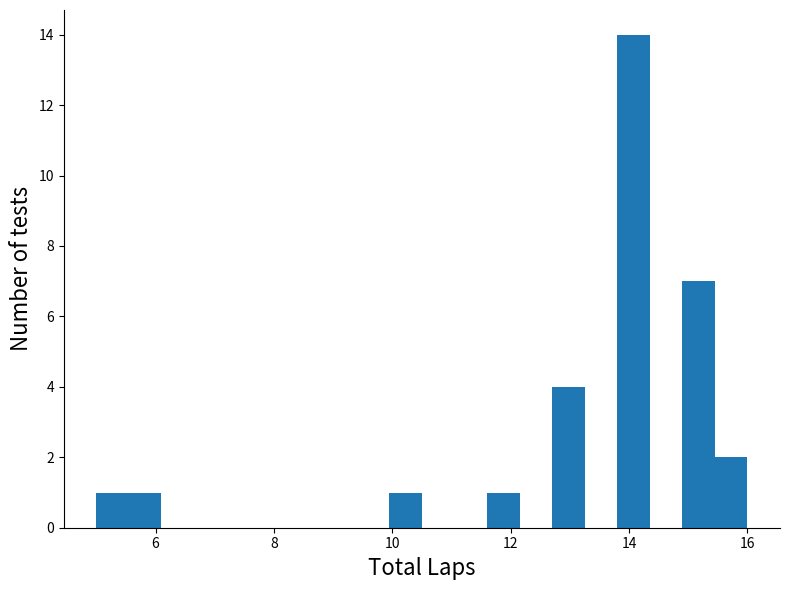

Around what value on the x-axis is the tallest bar? Give the approximate position of its centre, as read against the axis.

14.0